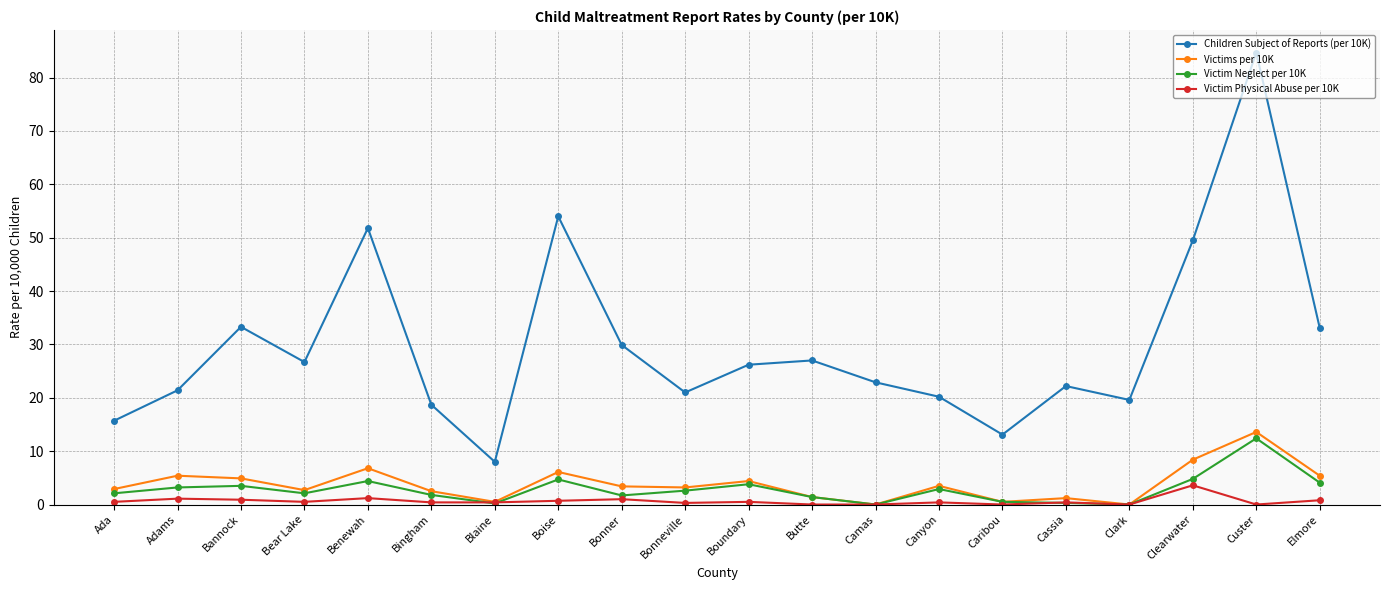

What is the difference between the second highest and minimum values in the Victim Physical Abuse per 10K series?

1.2